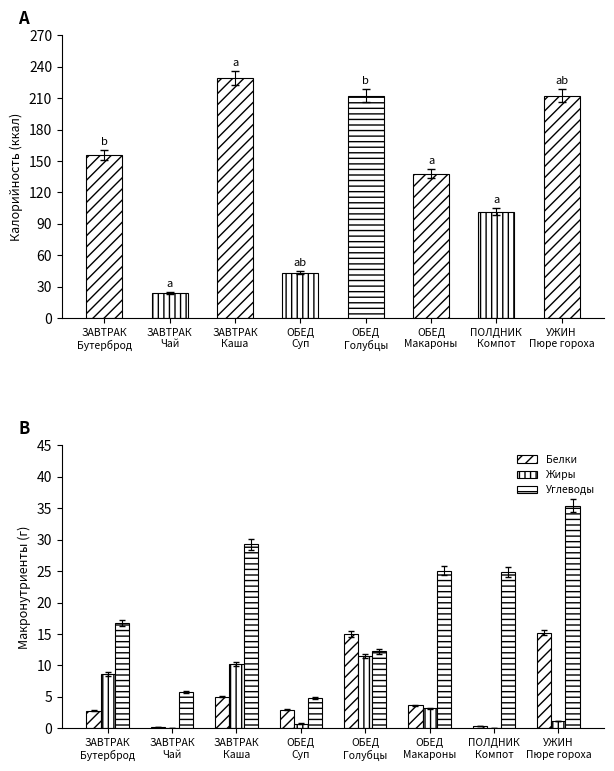

Which series changed the most between ПОЛДНИК
Компот and УЖИН
Пюре гороха?

Белки